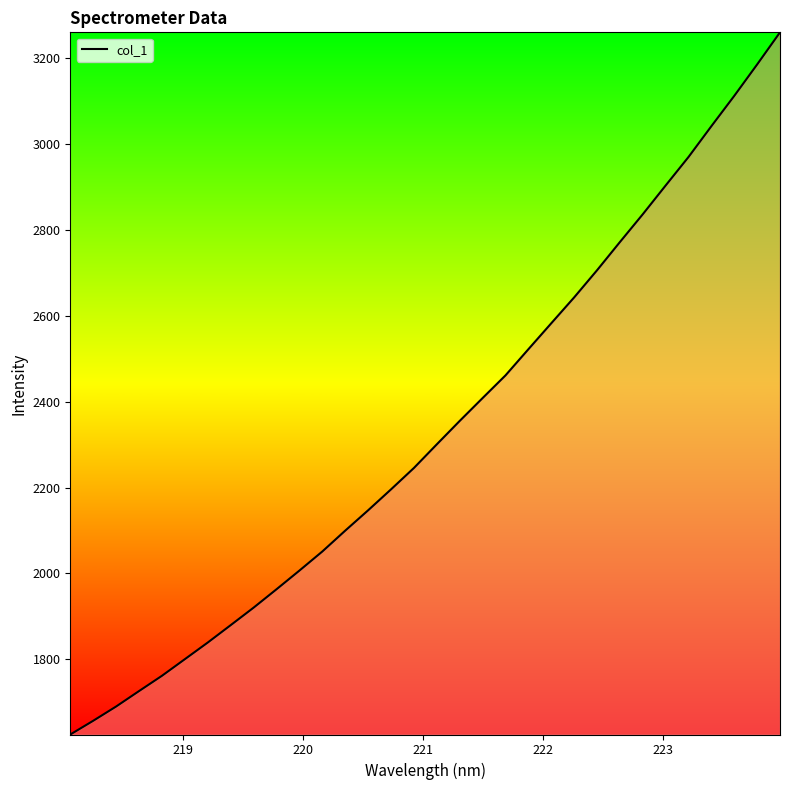

How many values are below 2300?

16